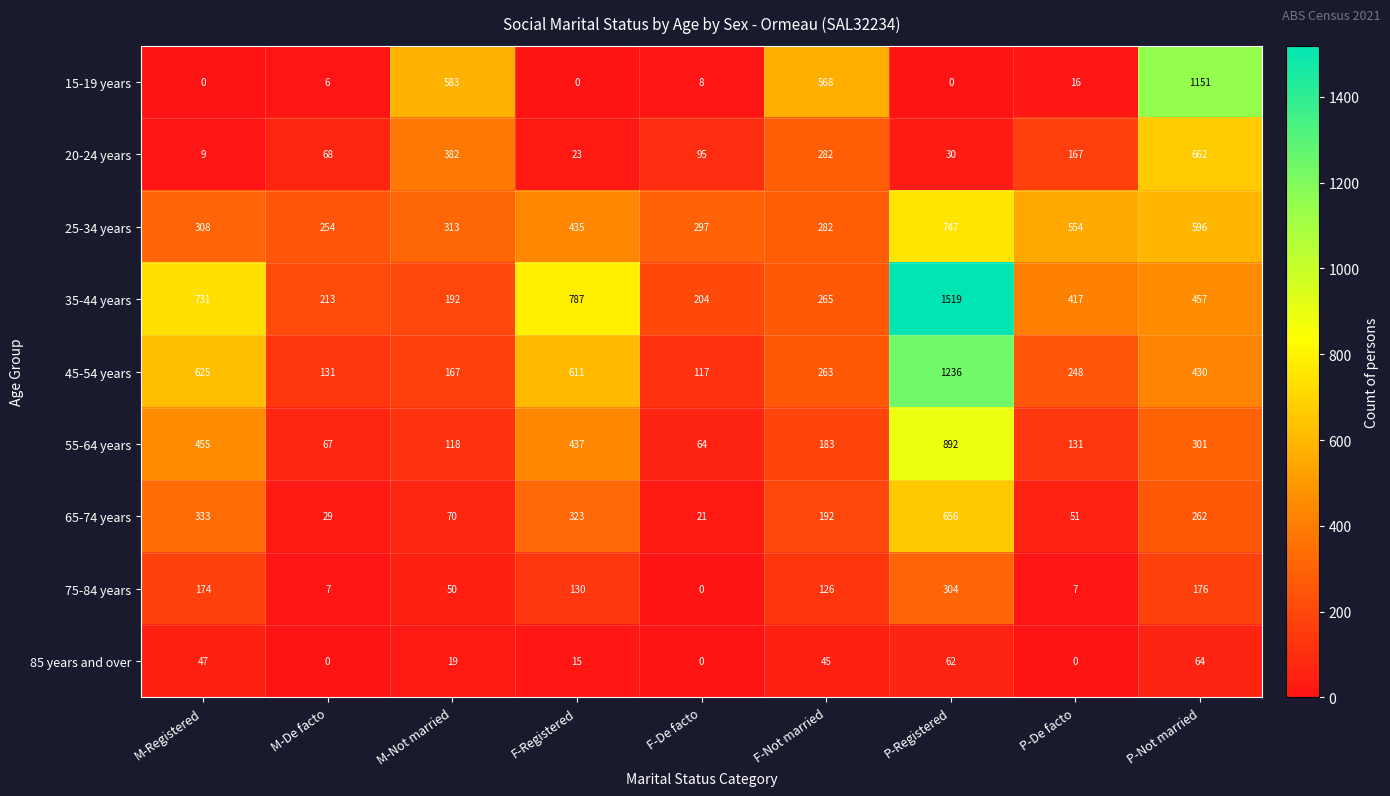

What is the difference between the highest and lowest values at P-De facto?

554